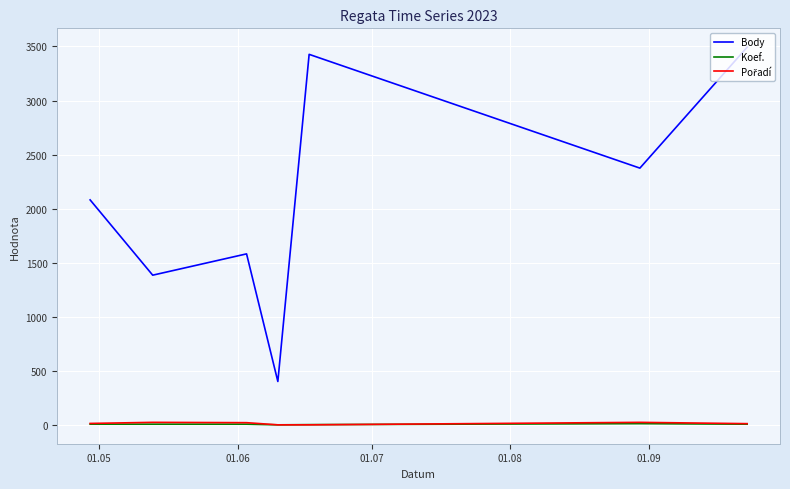

Which series has the largest range (max minus min)?

Body